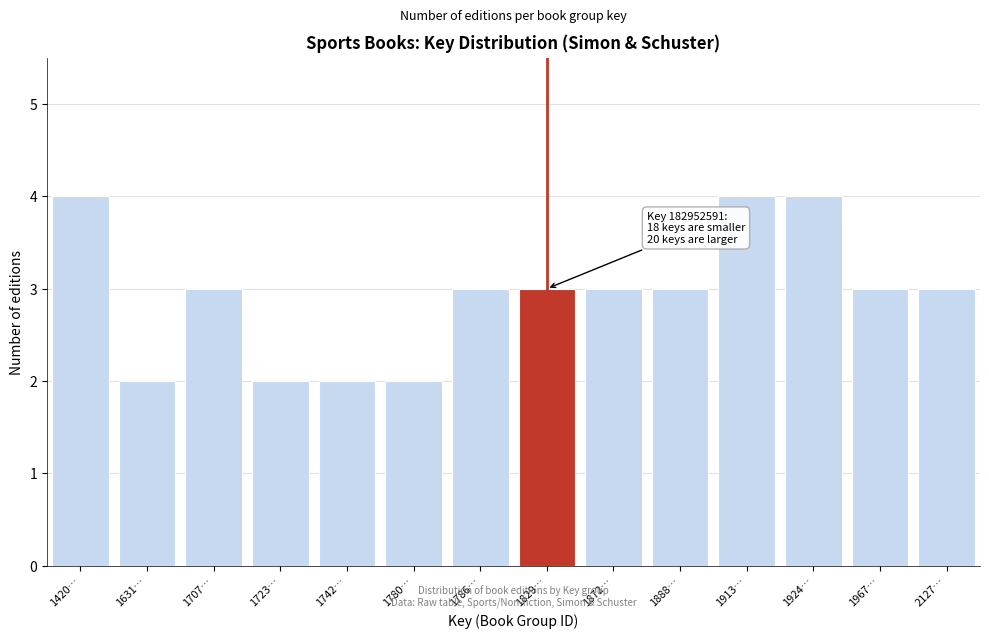

Reading left to right, list all the values displayed in this chart.

1420…=4	1631…=2	1707…=3	1723…=2	1742…=2	1780…=2	1786…=3	1829…=3	1872…=3	1888…=3	1913…=4	1924…=4	1967…=3	2127…=3